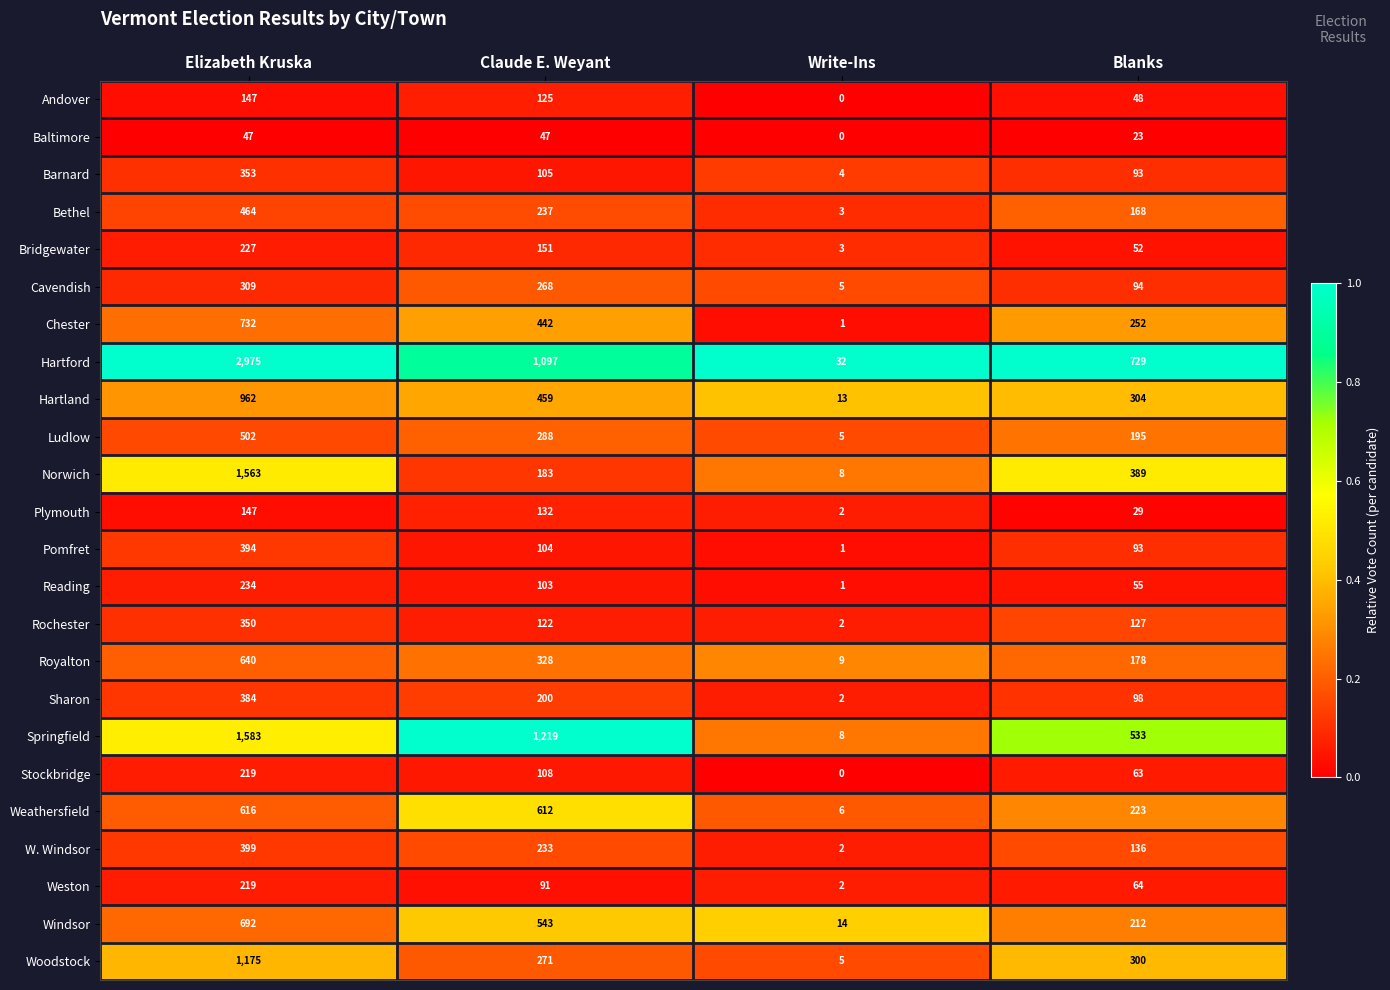

What is the total value across all series at Blanks?

4458